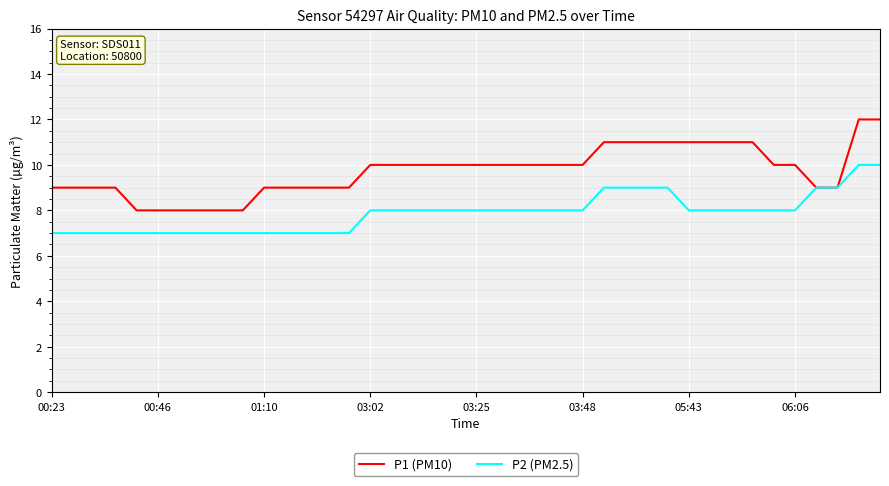

What is the difference between the maximum and minimum values in the P2 (PM2.5) series?

3